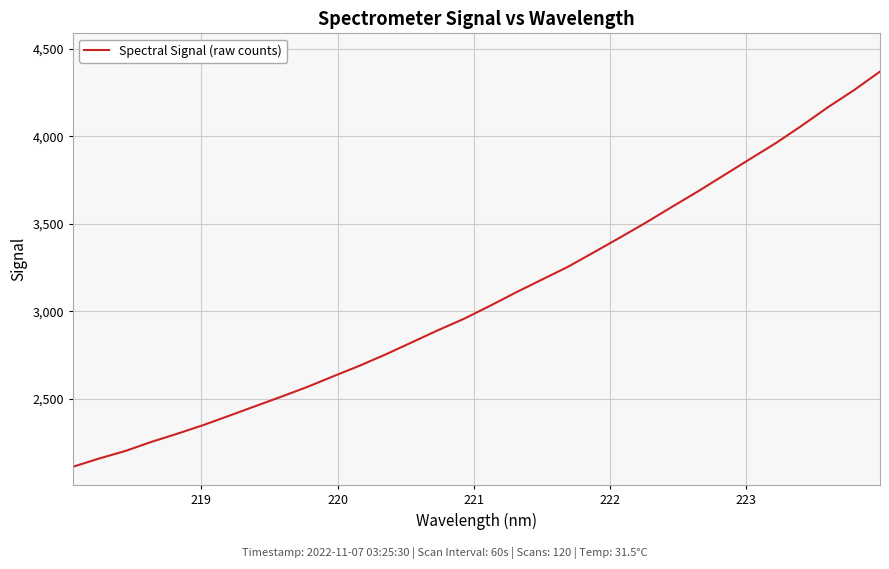

What is the difference between the maximum and minimum values?

2258.4